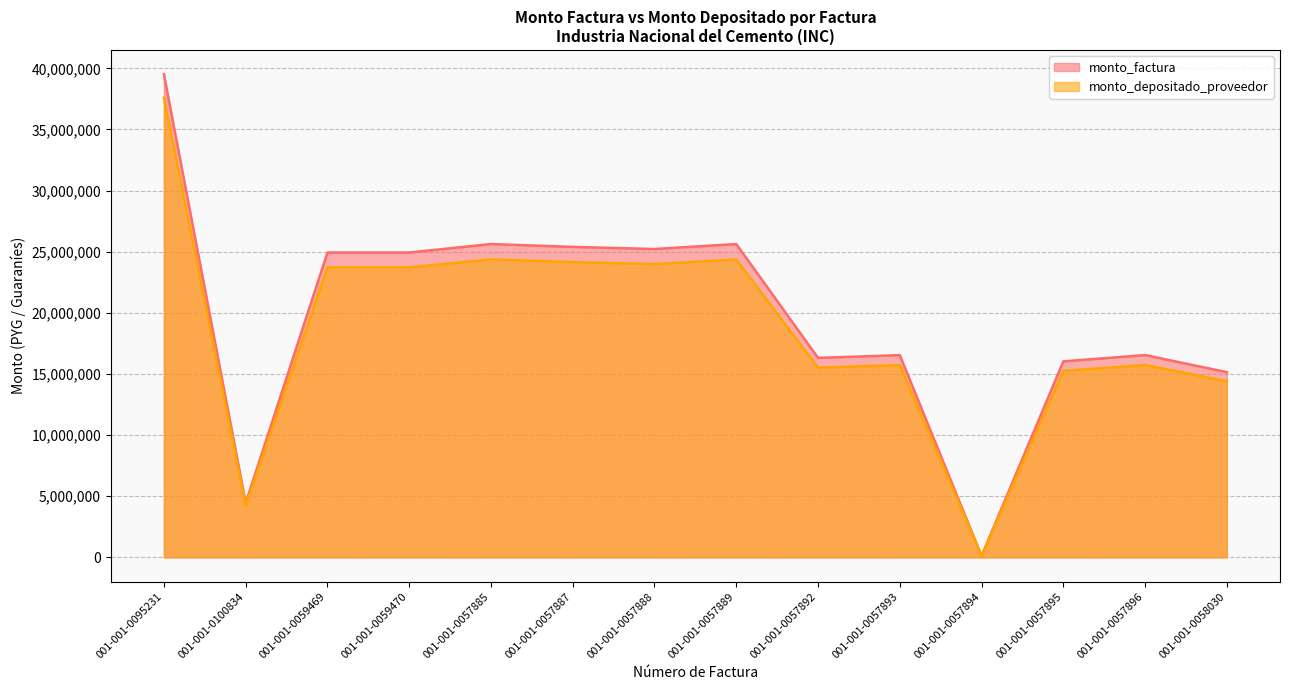

Rank the series by their maximum value, from lowest to highest.

monto_depositado_proveedor, monto_factura